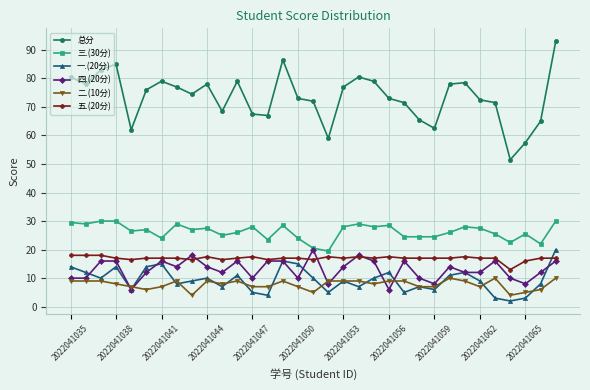

What is the maximum value for 二.(10分)?

10.0